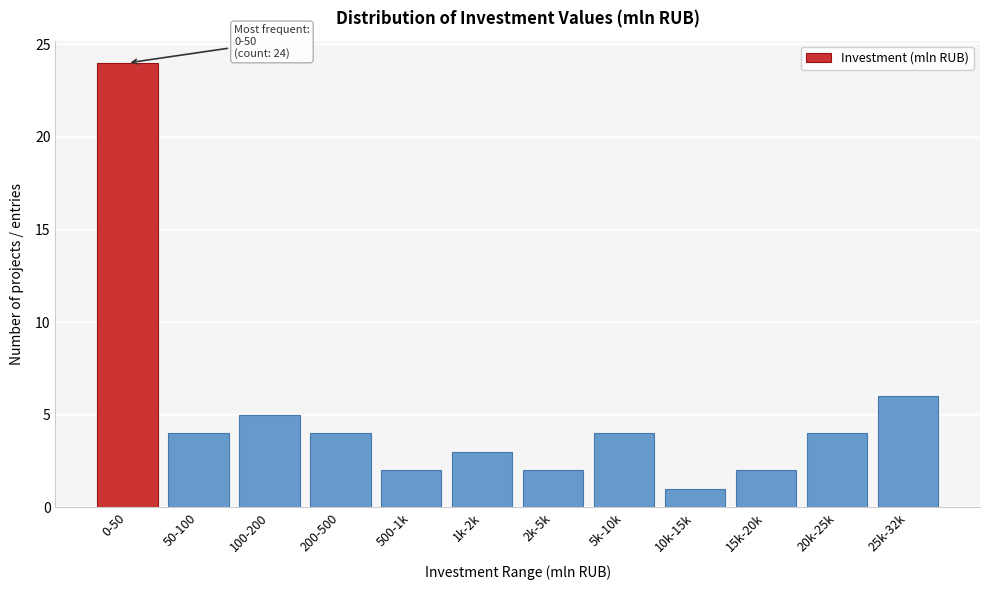

Reading right to left, what are all the values shown in this chart?

25k-32k=6	20k-25k=4	15k-20k=2	10k-15k=1	5k-10k=4	2k-5k=2	1k-2k=3	500-1k=2	200-500=4	100-200=5	50-100=4	0-50=24